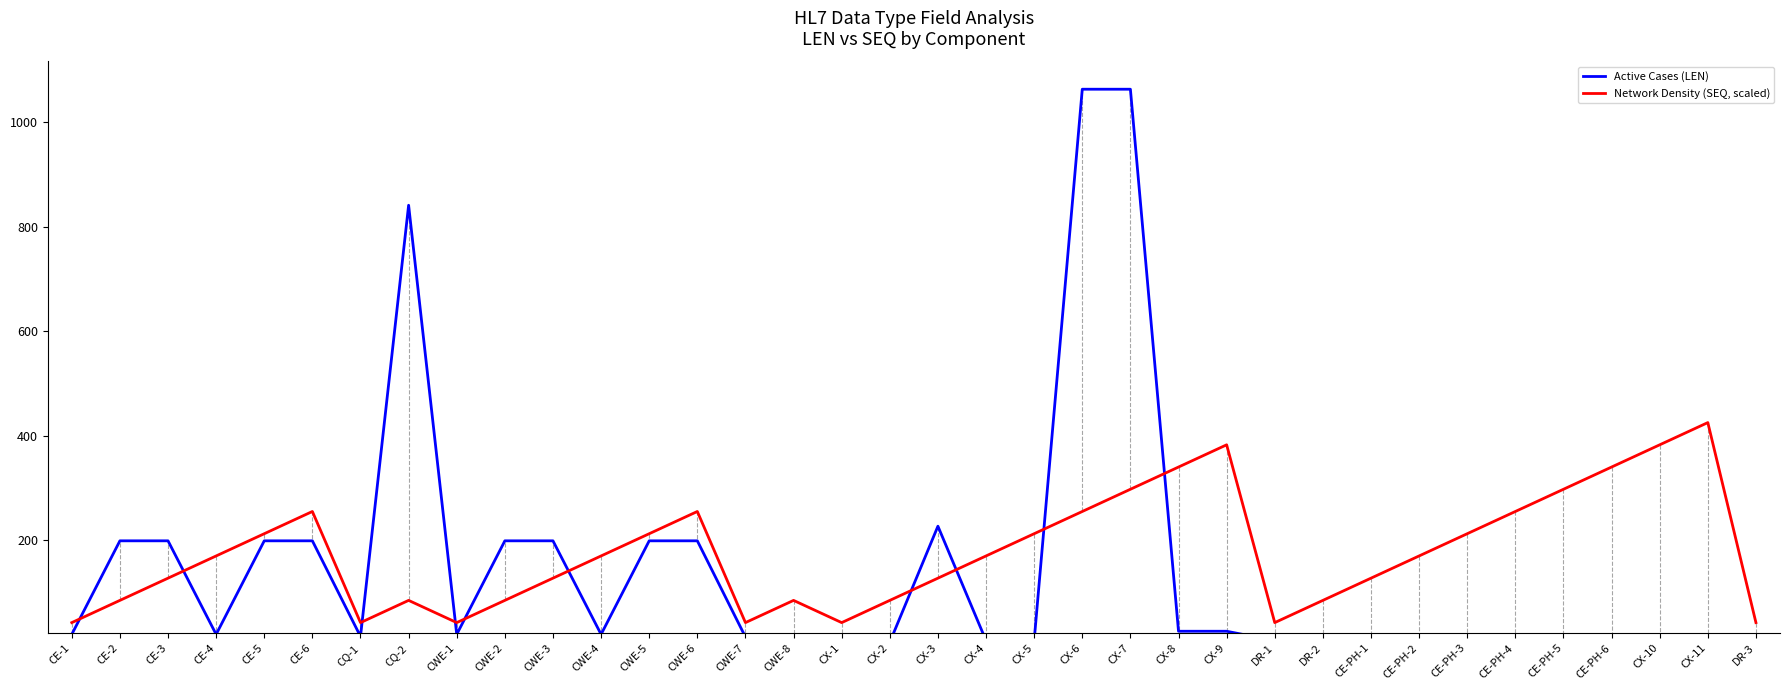

What is the difference between the highest and lowest values at CX-10?

374.7